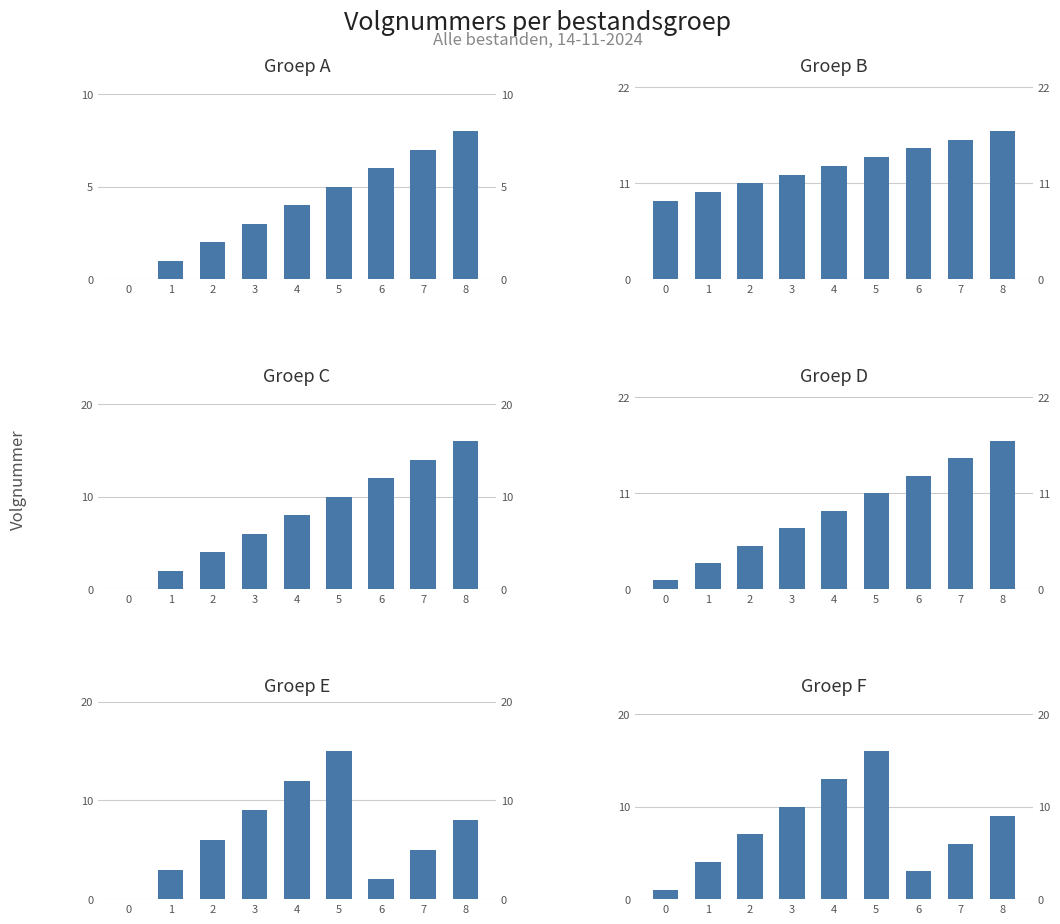

Between 6 and 5, which is larger?

6